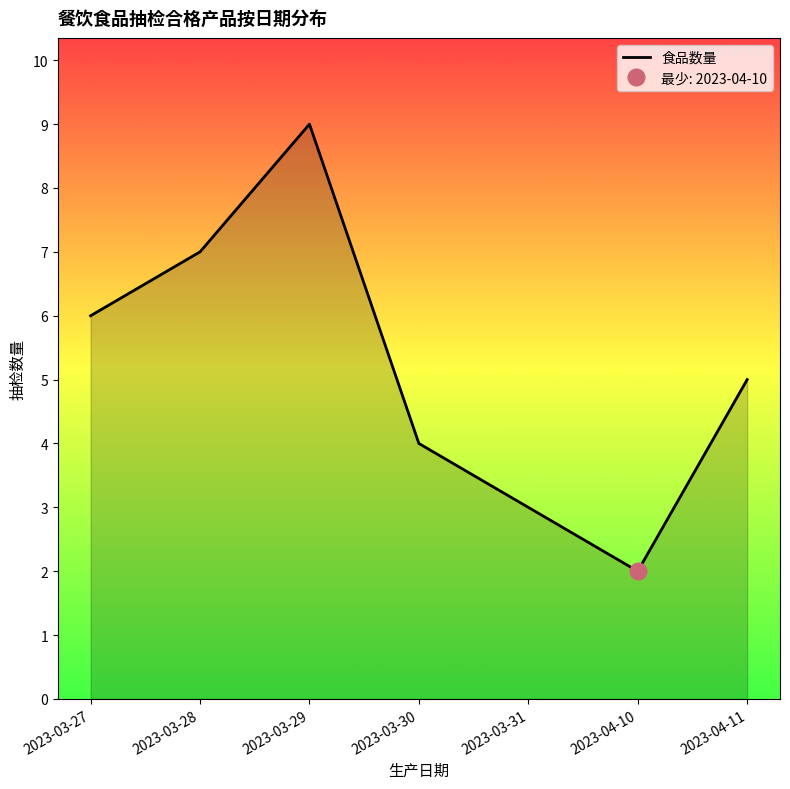

What is the difference between the maximum and minimum values?

7